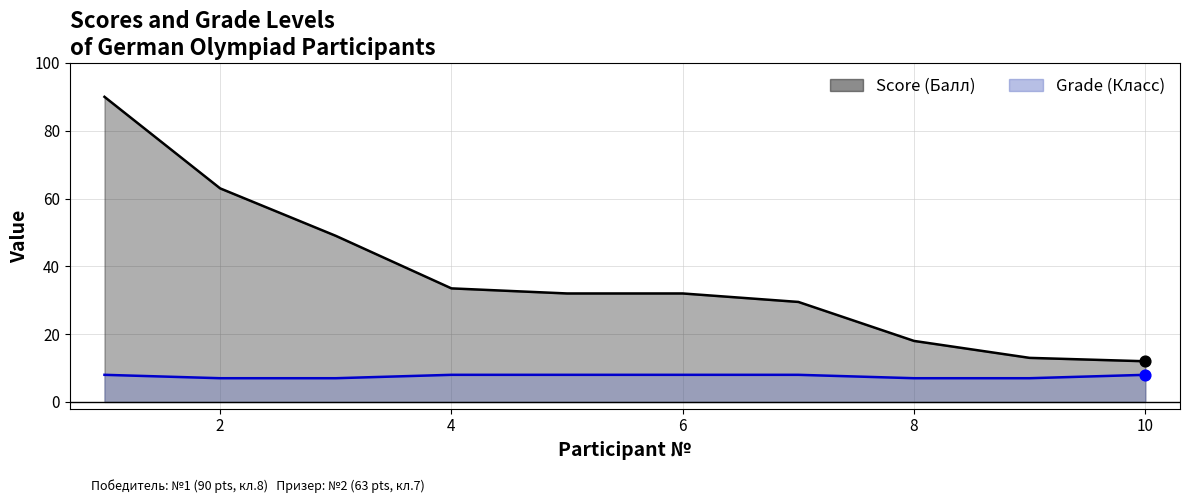

At how many categories does at least one series exceed 35?

3